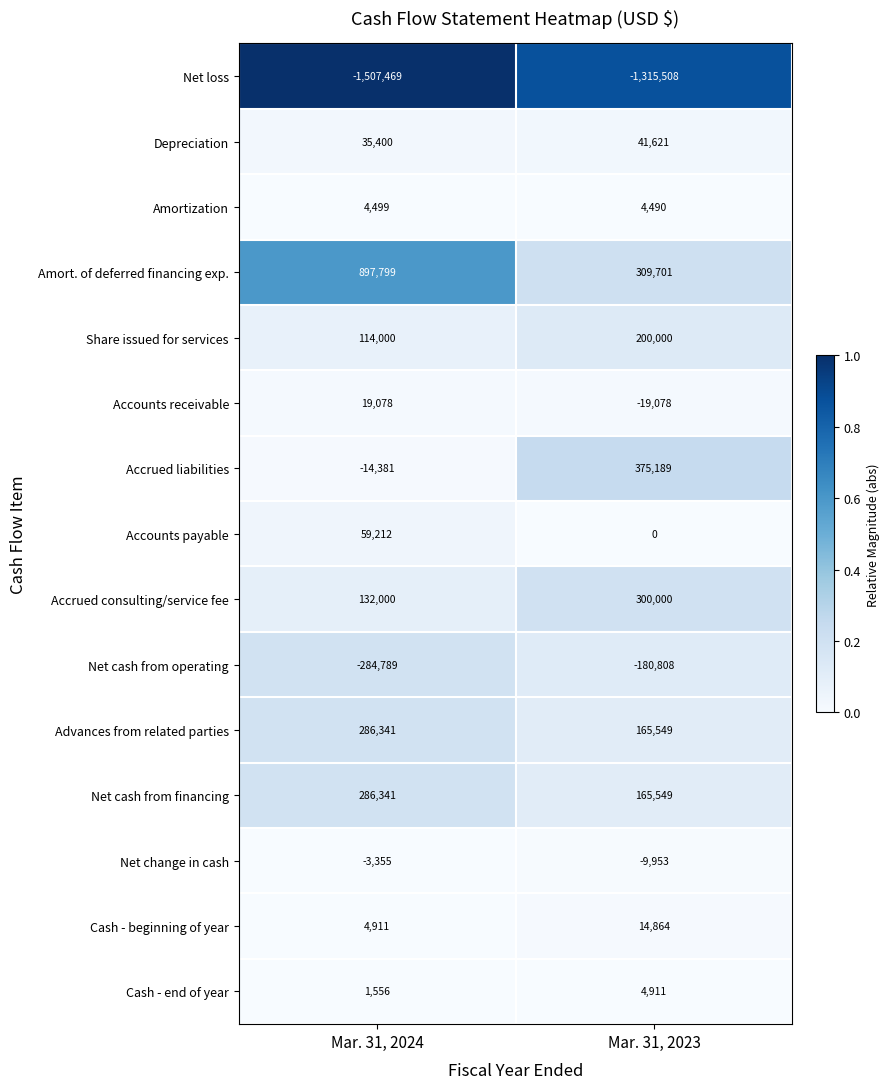

What value does the Cash - end of year series have at Mar. 31, 2024, to the nearest 100?

1600